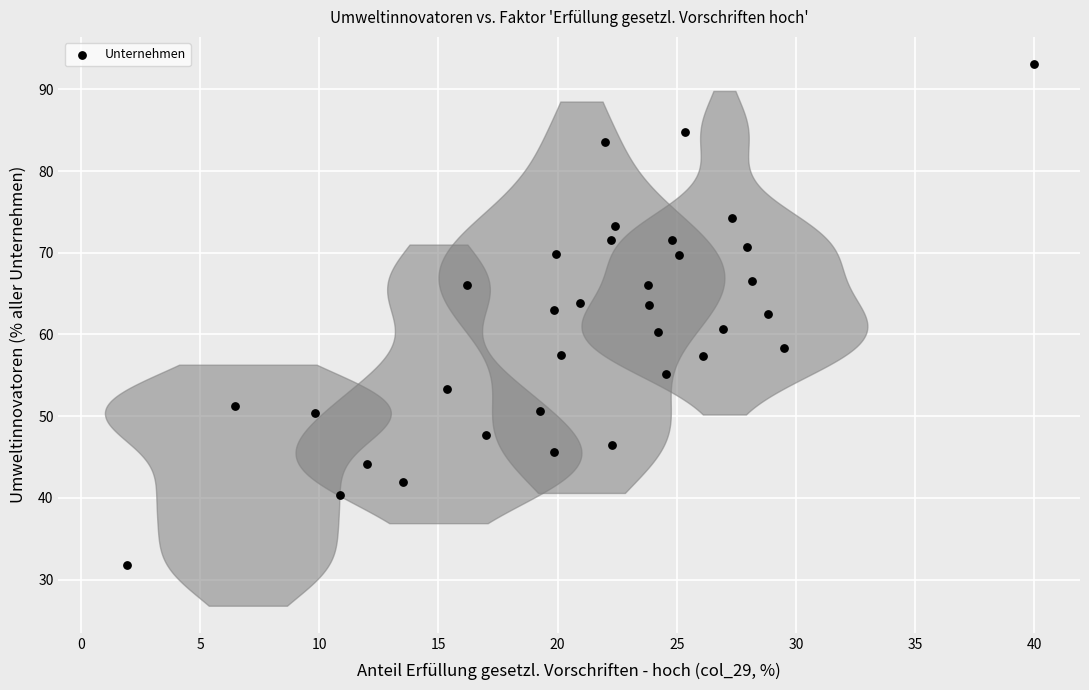

What is the range of X values (max minus min)?

38.1